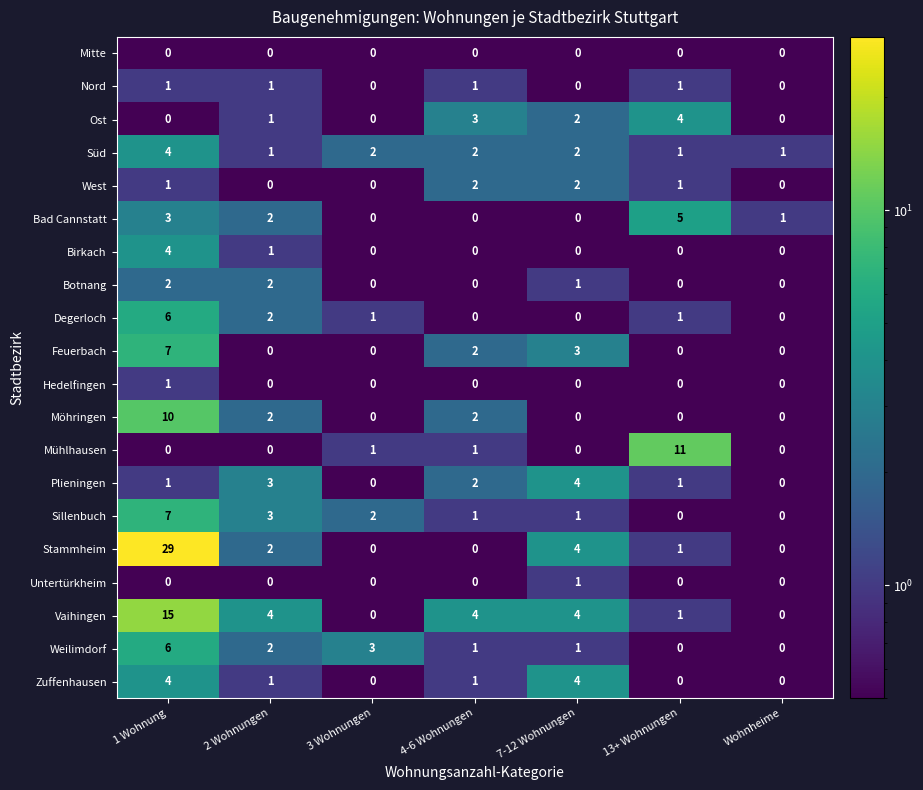

Is it true that Möhringen equals 0 at 7-12 Wohnungen?

True